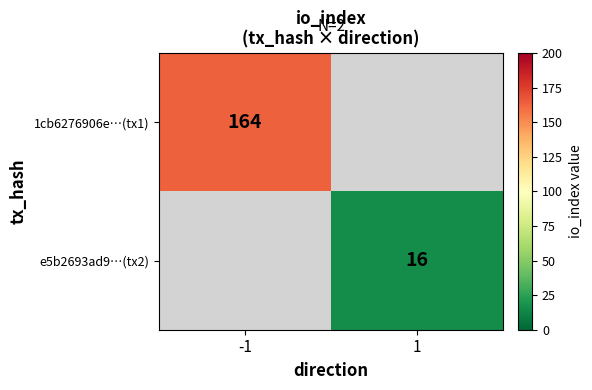

The e5b2693ad9…(tx2) series shows 24 at 1. True or false?

False